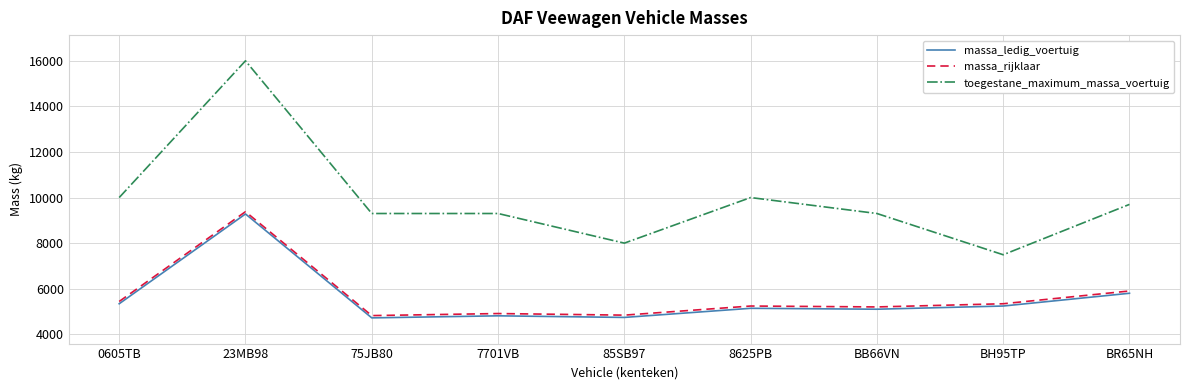

What is the minimum value shown in the chart?

4720